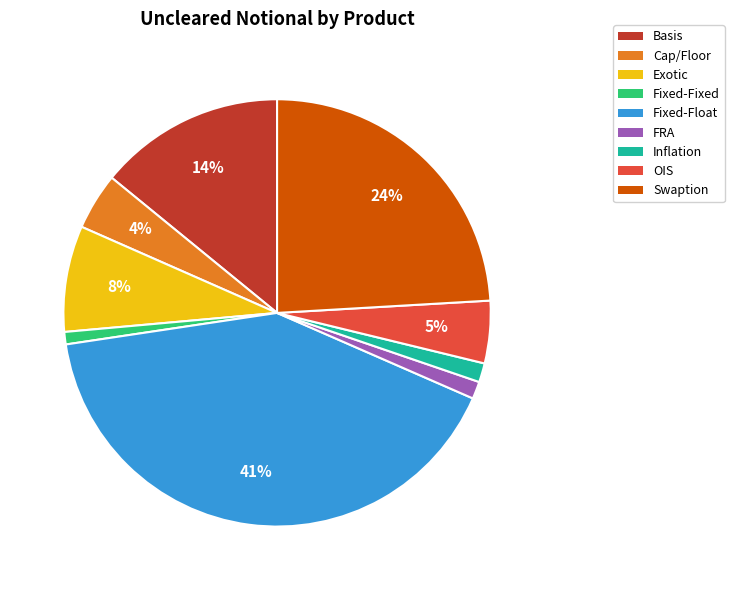

To the nearest percent, what is the difference between the largest and smallest slice percentages?

40%